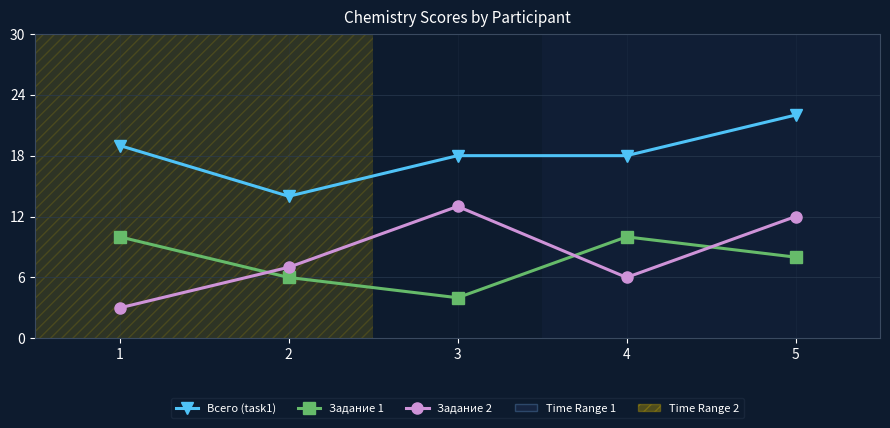

What is the value of the Задание 1 point at the 3rd from the left?

4